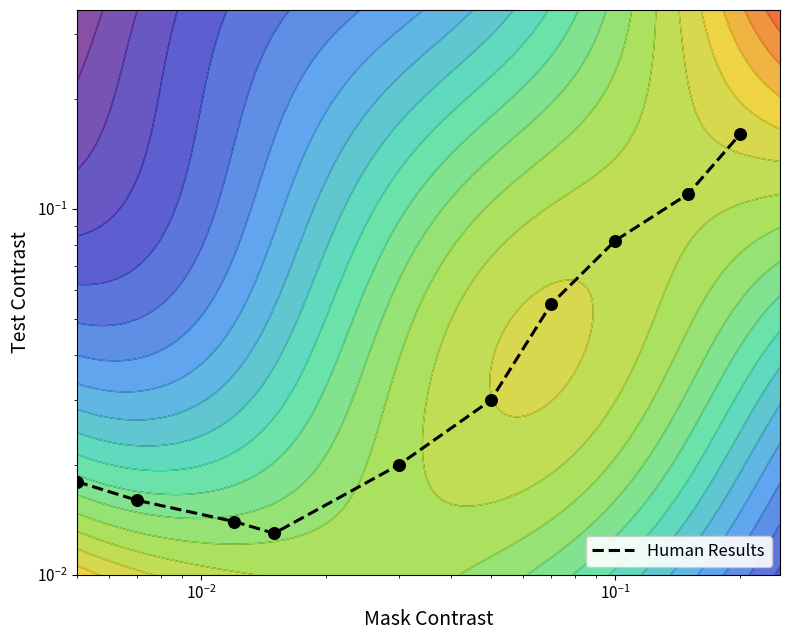

How many data points does each series have?

10